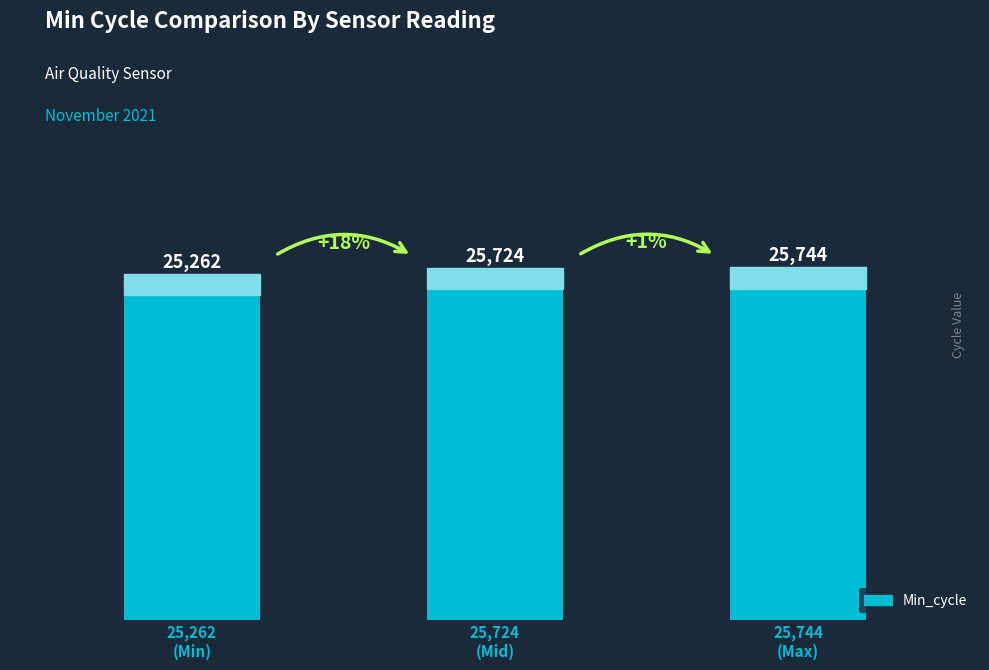

What is the value of the 2nd bar from the left?

25724